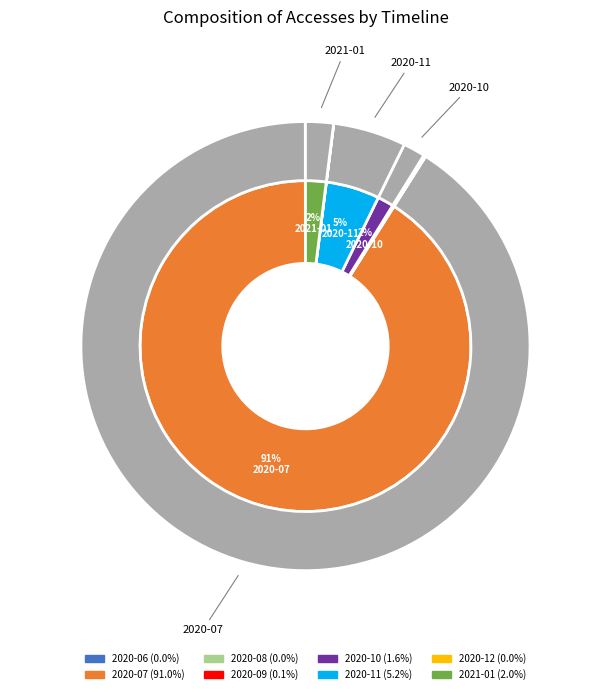

Which slice is the smallest?

2020-12